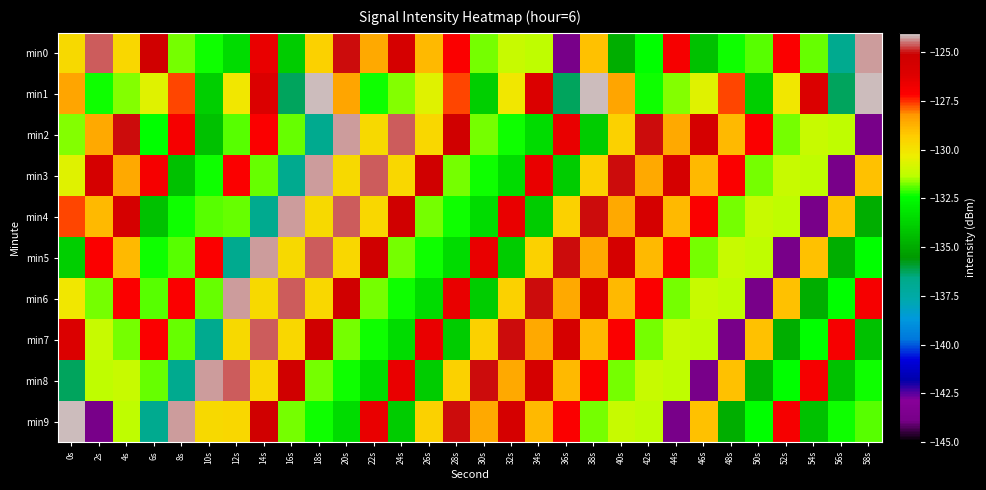

Between 4s and 0s, which is larger?

4s